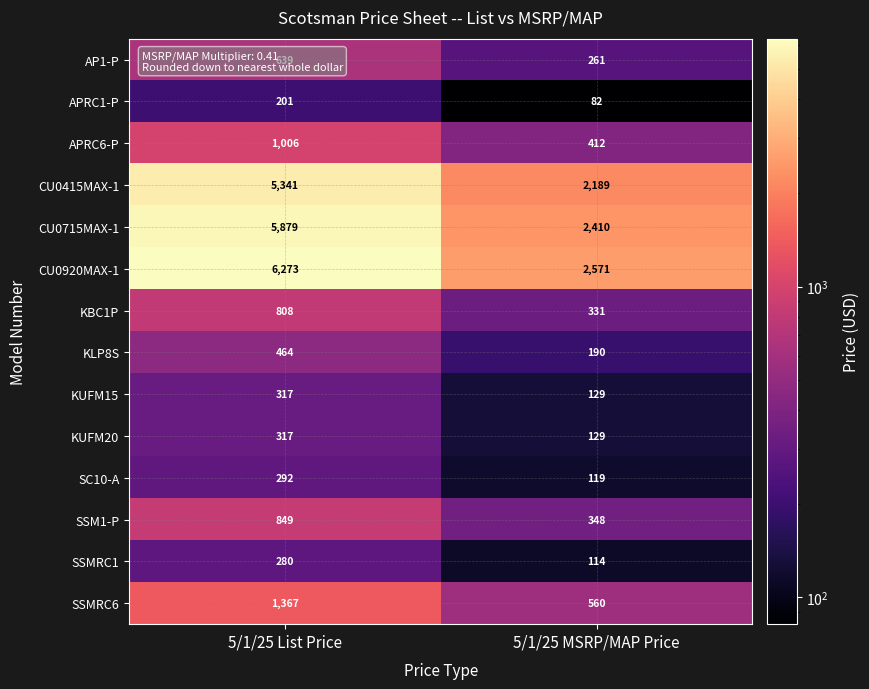

Which series has the largest total across all categories?

CU0920MAX-1